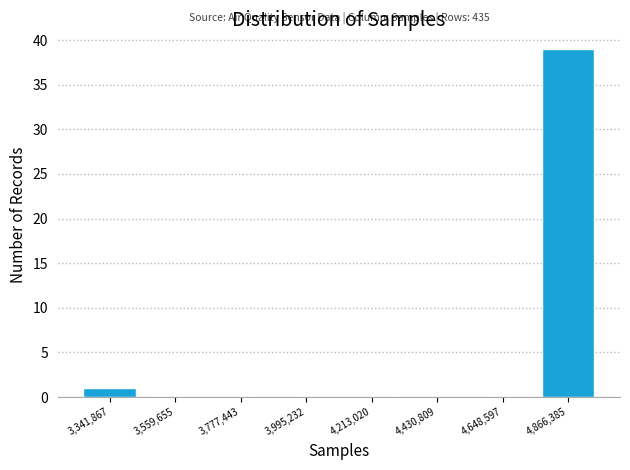

Over which range of the x-axis is the bar tallest?

4750000 to 5000000